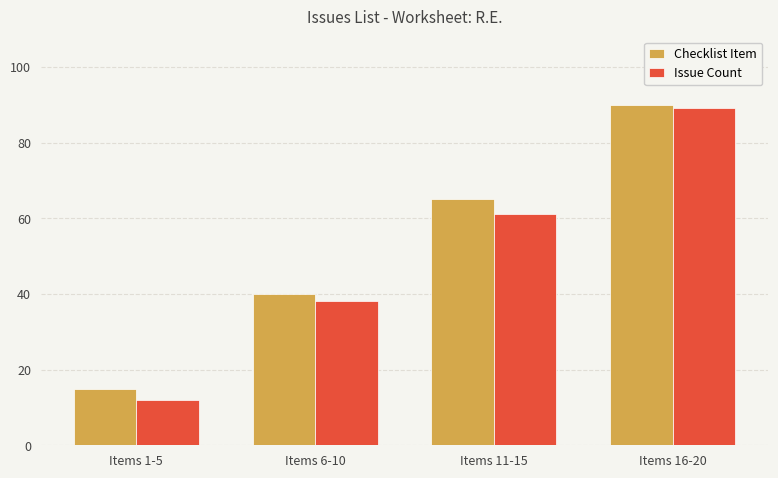

What is the total value across all series at Items 16-20?

179